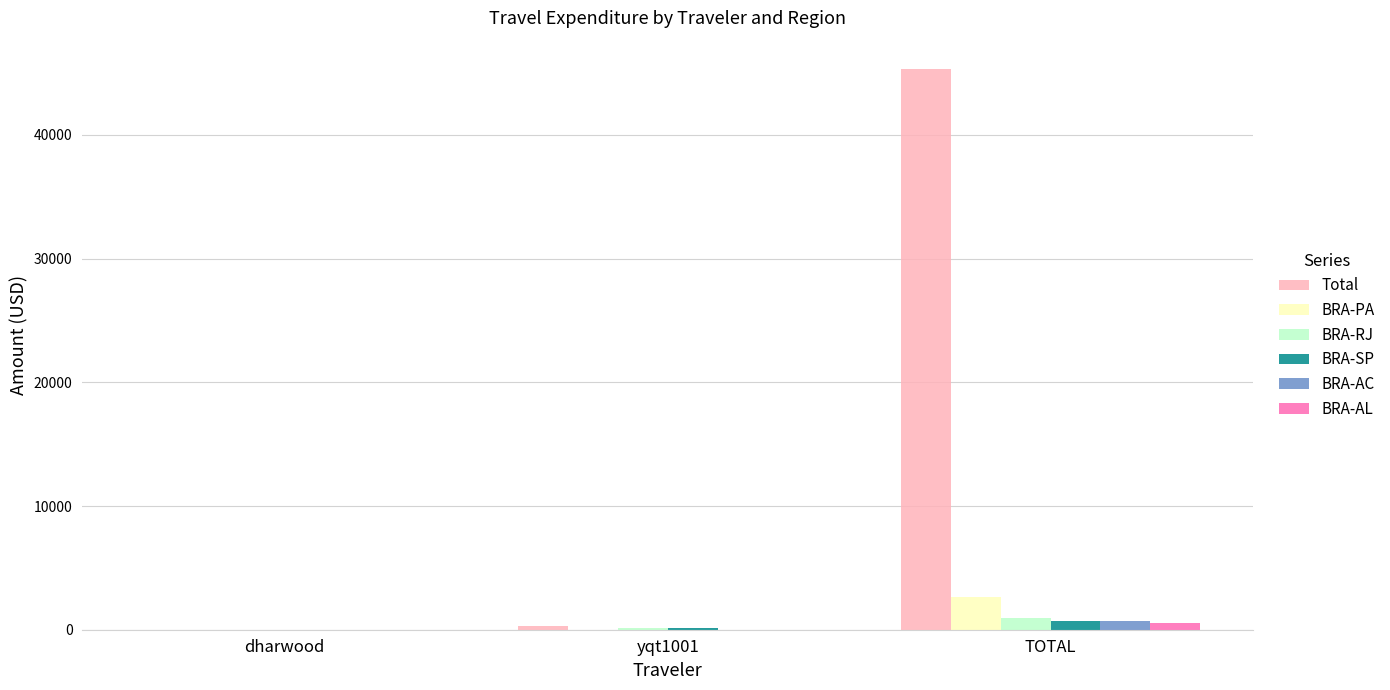

Which series changed the most between yqt1001 and TOTAL?

Total